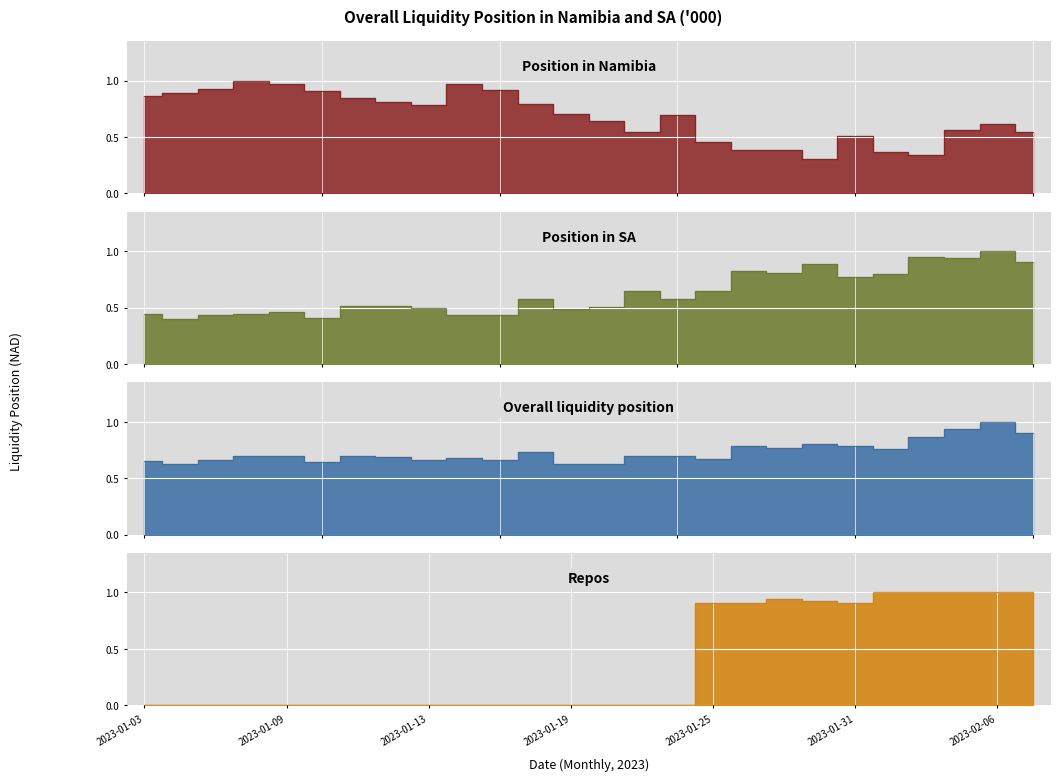

Which label corresponds to the largest value in the chart?

2023-02-06